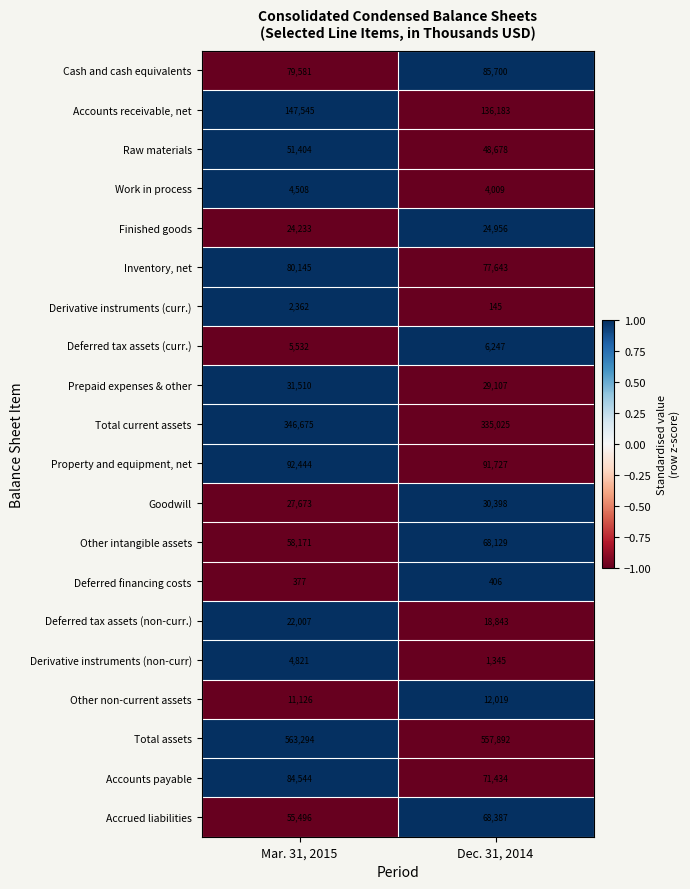

True or false: Derivative instruments (curr.) has a value of 250 at Dec. 31, 2014.

False